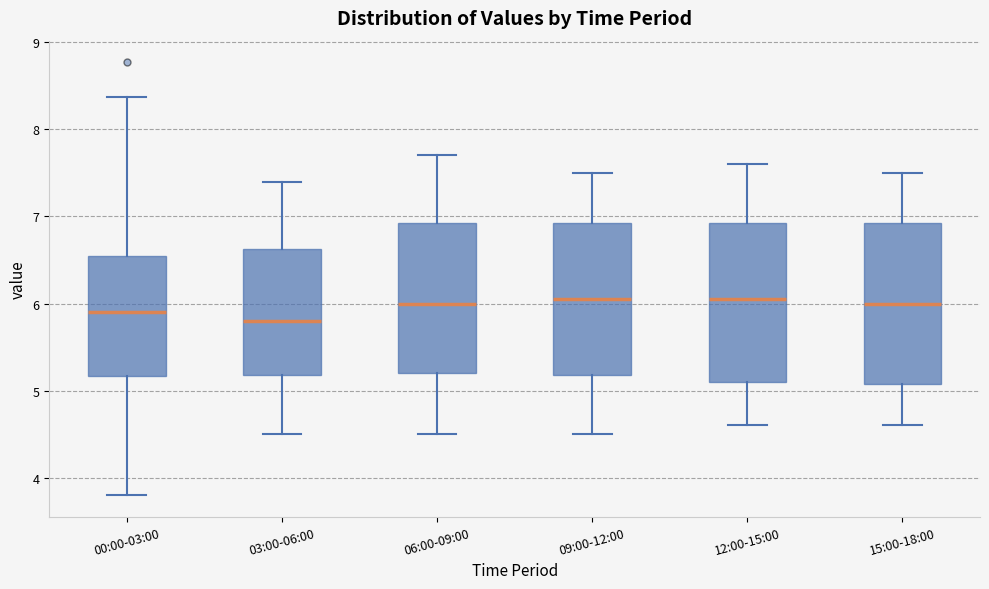

Reading left to right, read every box against the y-axis: the position of its median line, the range the box covers, and the ends of its whiskers. The values are not printed on the chart, so give them approximately, as read against the axis.

00:00-03:00: median 5.9, box 5.2 to 6.5, whiskers 3.8 to 8.4
03:00-06:00: median 5.8, box 5.2 to 6.6, whiskers 4.5 to 7.4
06:00-09:00: median 6.0, box 5.2 to 6.9, whiskers 4.5 to 7.7
09:00-12:00: median 6.1, box 5.2 to 6.9, whiskers 4.5 to 7.5
12:00-15:00: median 6.1, box 5.1 to 6.9, whiskers 4.6 to 7.6
15:00-18:00: median 6.0, box 5.1 to 6.9, whiskers 4.6 to 7.5